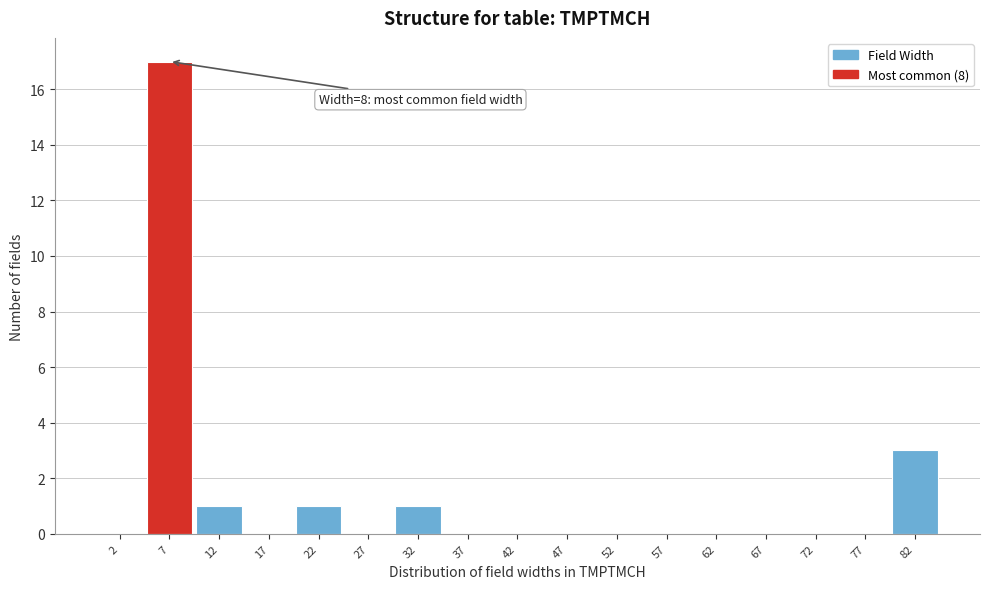

Which range on the x-axis has the tallest bar?

5 to 10